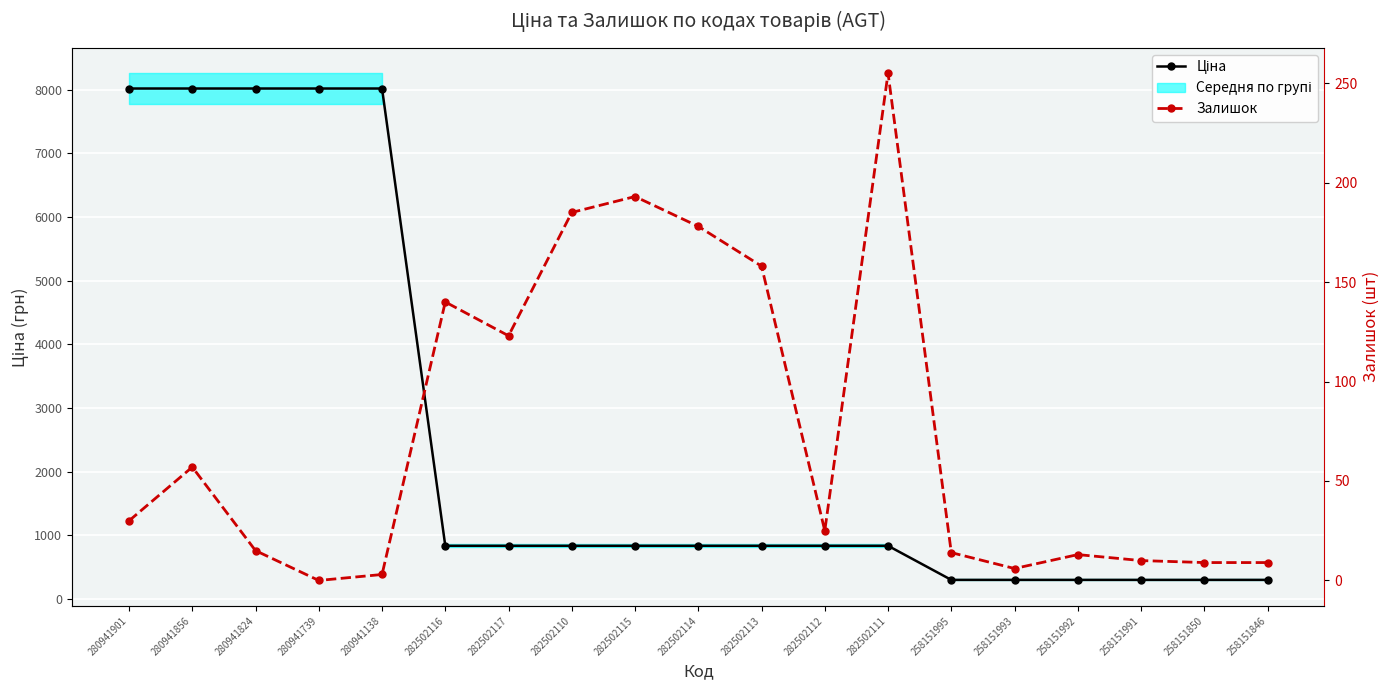

Between 282502111 and 258151993, which is larger?

282502111